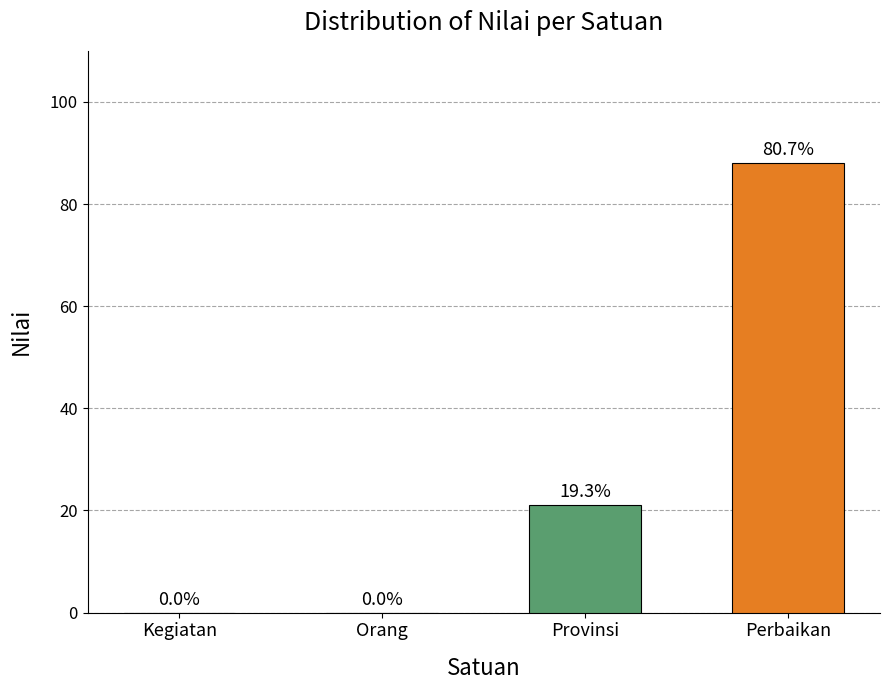

How many data points does each series have?

4